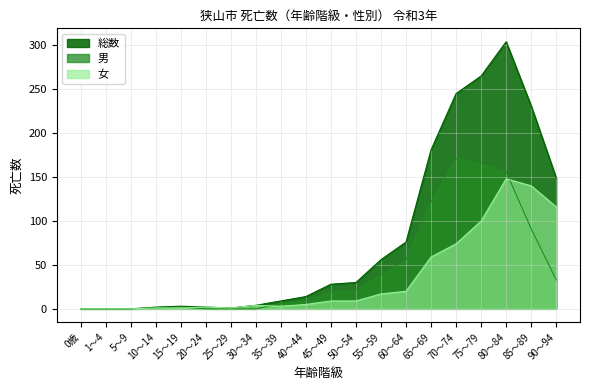

True or false: 女 has more than 2 points higher than both neighbors.

True